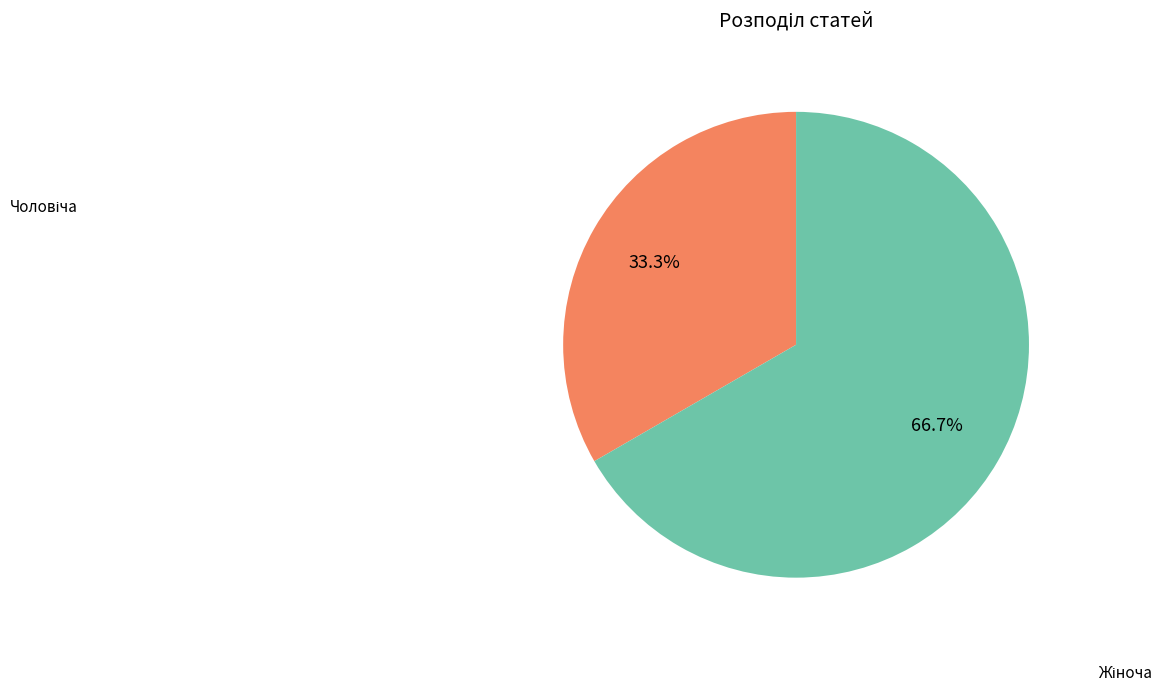

Is there any slice that represents more than half of the pie?

Yes